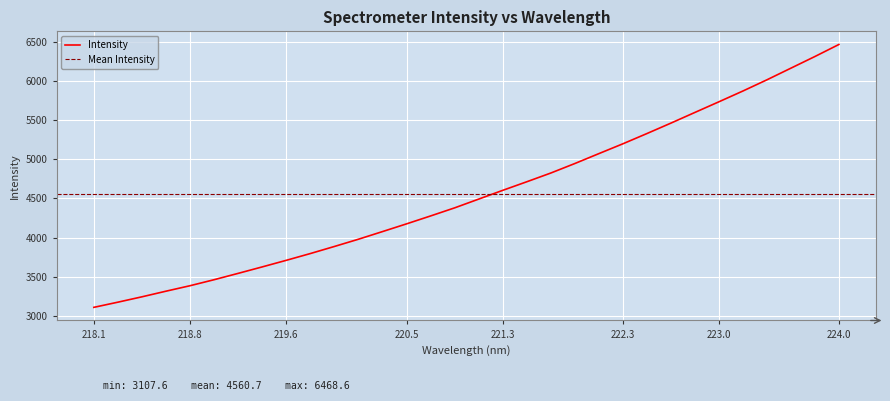

Reading right to left, extract all data points from this chart.

6468.6	6314.6	6165.6	6016.5	5873.5	5735.5	5599.4	5462.7	5329.1	5198.2	5072.6	4946.1	4824.6	4712.9	4603.3	4491.5	4379.4	4276.1	4174.9	4076.2	3978.6	3886.0	3795.5	3709.0	3624.8	3542.2	3461.2	3384.4	3314.4	3242.4	3173.8	3107.6